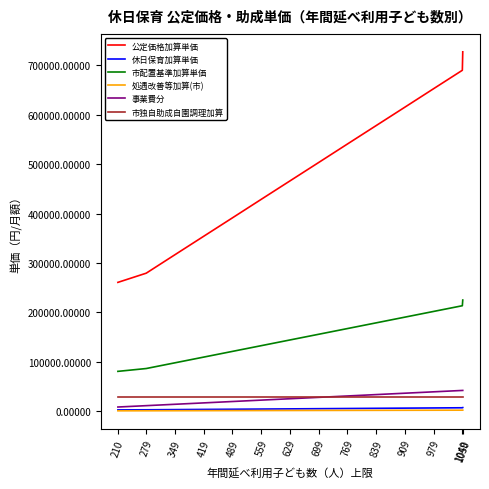

True or false: 公定価格加算単価 and 休日保育加算単価 cross at least once.

False